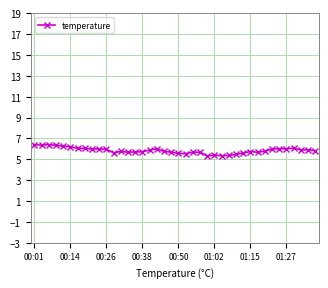

What is the difference between the maximum and minimum values?

1.1